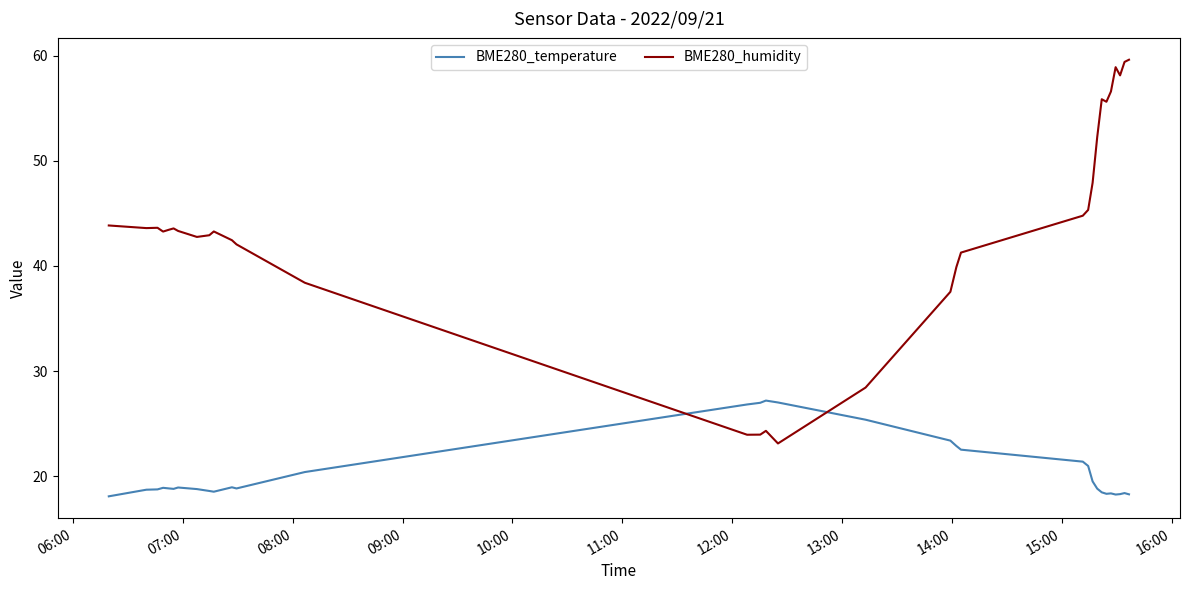

What is the highest value of the BME280_humidity series?

59.6